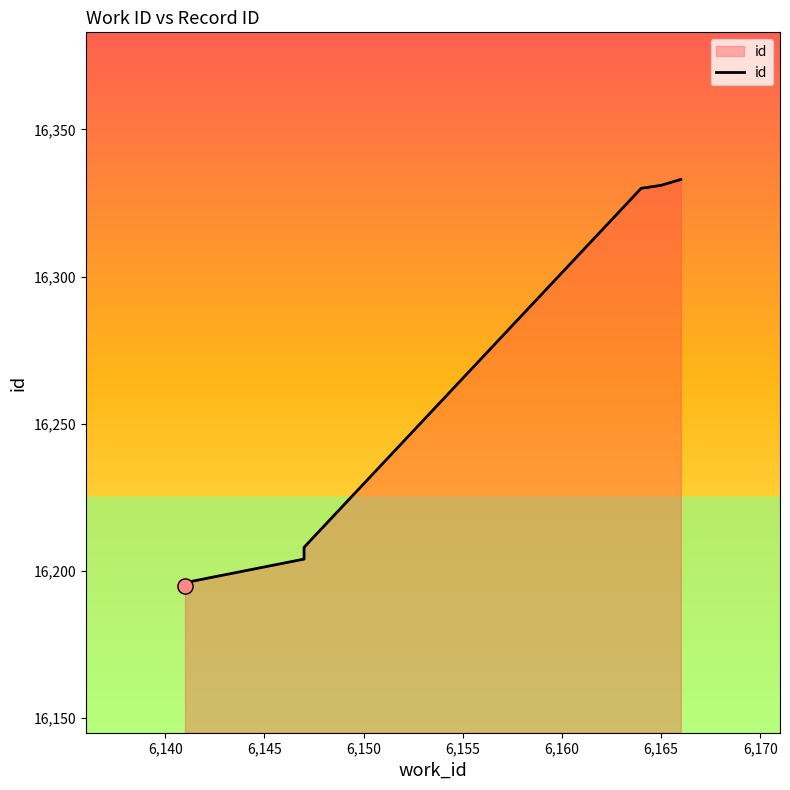

What is the change in value from 6141 to 6164?

+135